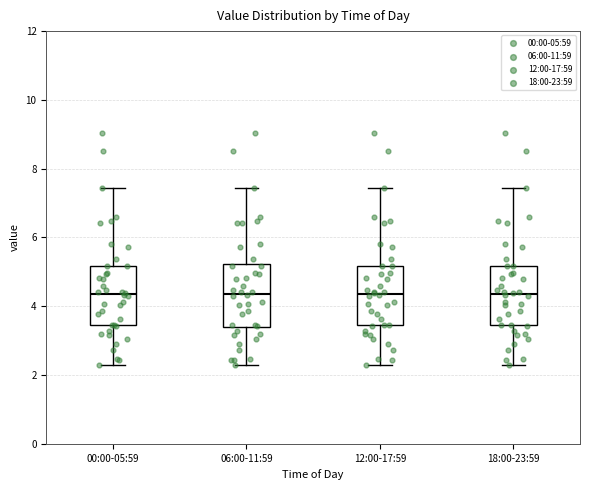

Reading left to right, transcribe this box plot: for each box, give where its median line is, the range the box spans, and where its two whiskers end, as read against the y-axis. The values are not printed on the chart, so give them approximately, as read against the axis.

00:00-05:59: median 4.4, box 3.4 to 5.2, whiskers 2.4 to 7.4
06:00-11:59: median 4.4, box 3.4 to 5.2, whiskers 2.4 to 7.4
12:00-17:59: median 4.4, box 3.4 to 5.2, whiskers 2.4 to 7.4
18:00-23:59: median 4.4, box 3.4 to 5.2, whiskers 2.4 to 7.4